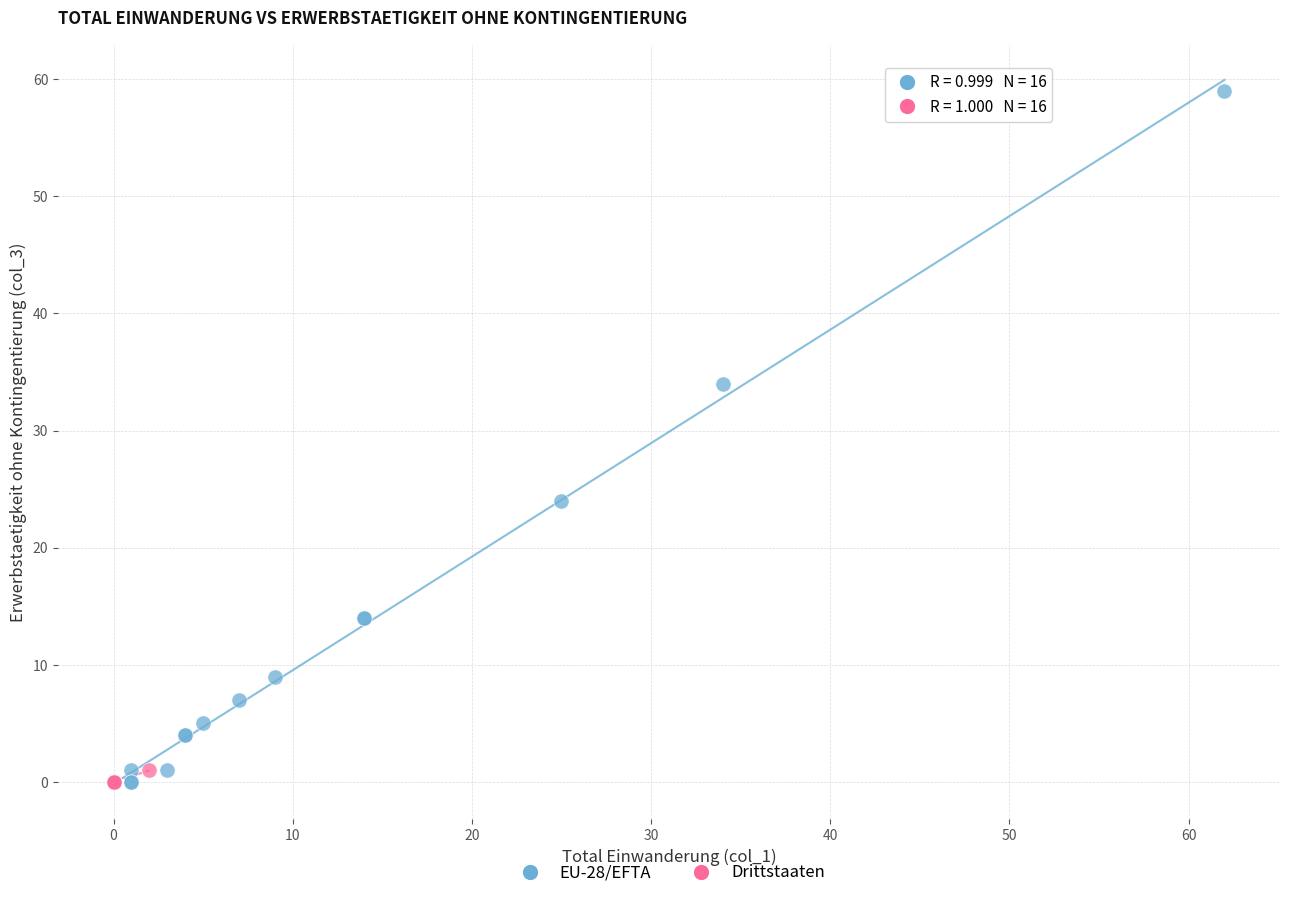

Which series has the widest spread of Y values?

EU-28/EFTA